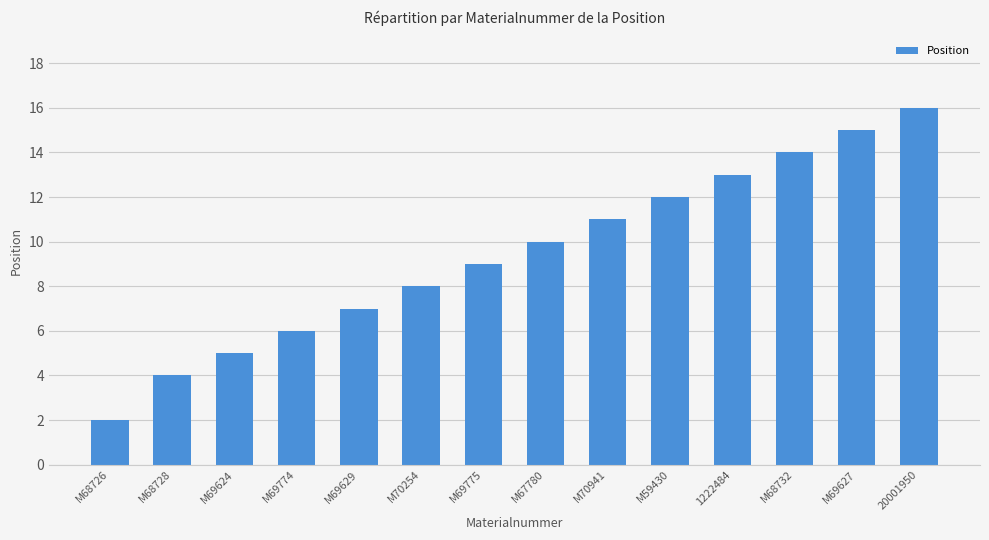

Rank the categories by value from highest to lowest.

20001950, M69627, M68732, 1222484, M59430, M70941, M67780, M69775, M70254, M69629, M69774, M69624, M68728, M68726